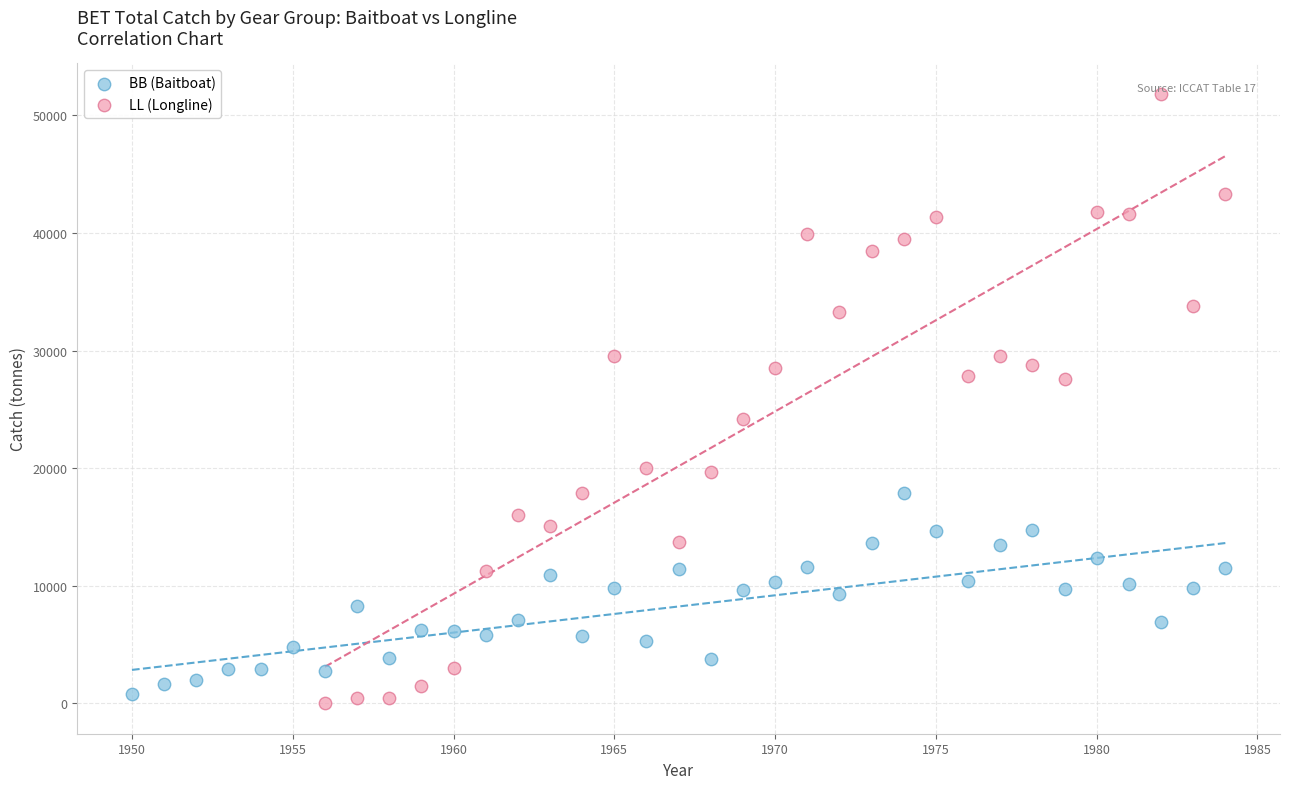

Which series has the largest Y range (max minus min)?

LL (Longline)